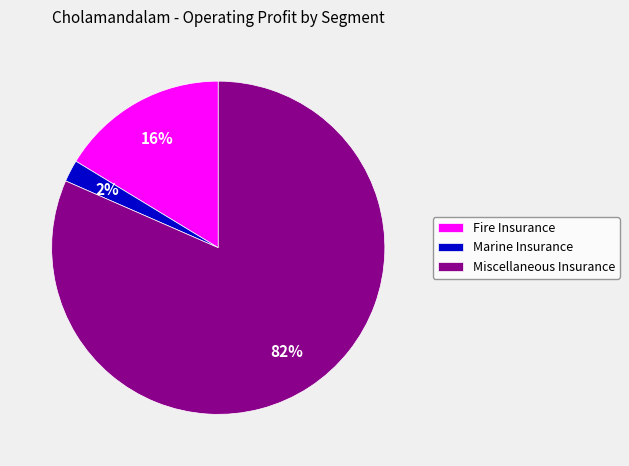

Count the number of slices in the pie.

3